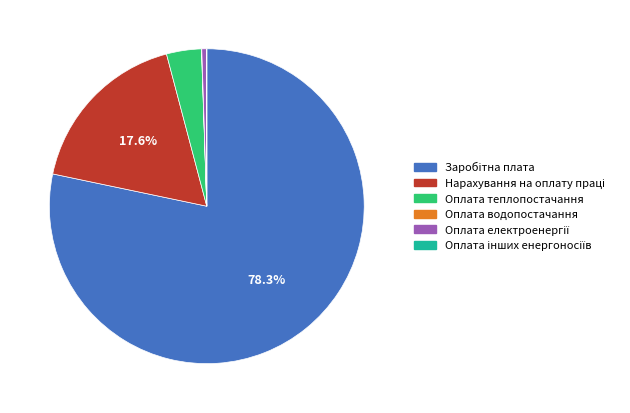

Does any single category account for the majority?

Yes